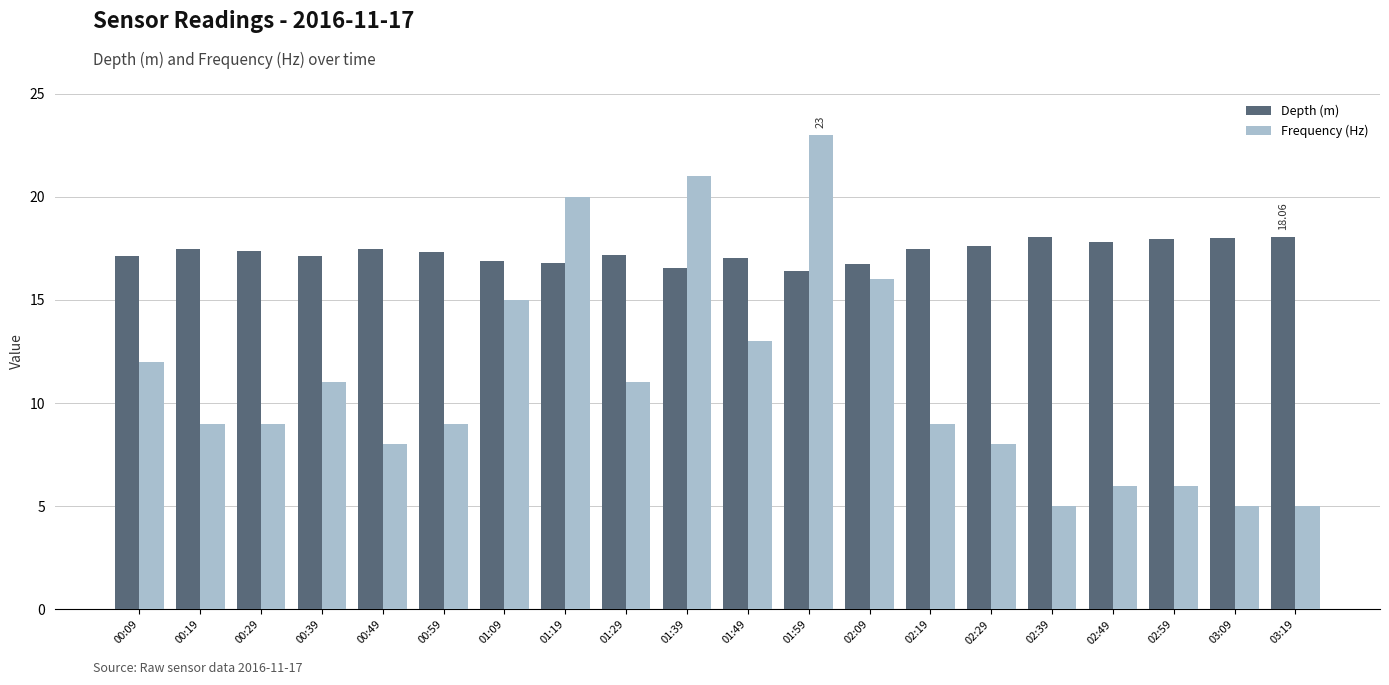

True or false: Depth (m) has a value of 4.5 at 00:59.

False